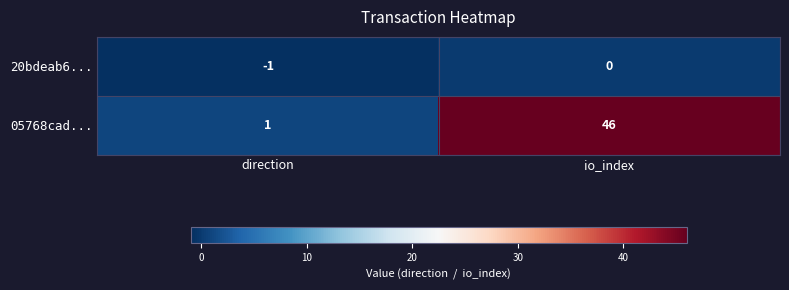

Which series has the widest spread of values?

05768cad...